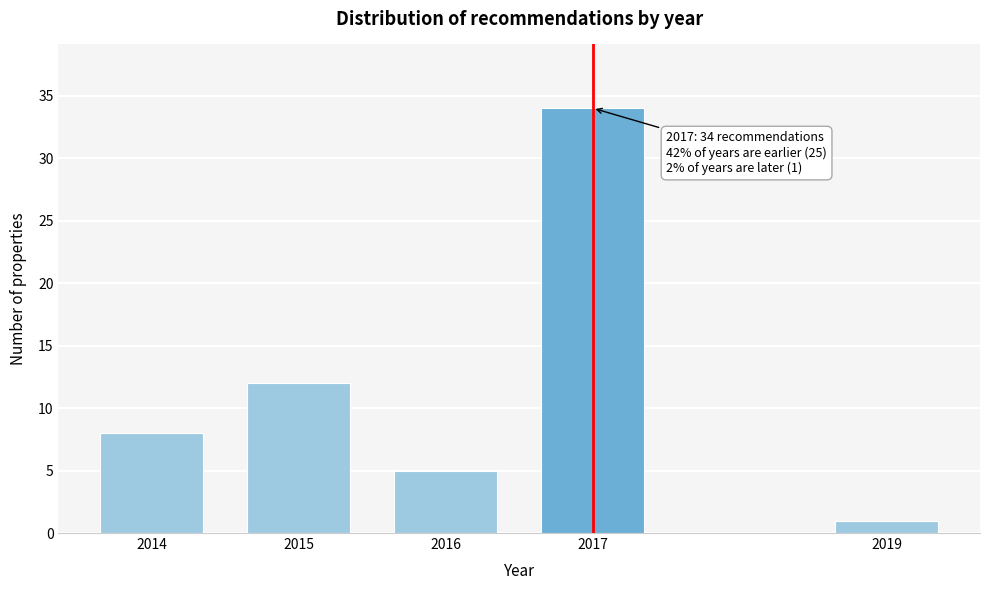

Reading right to left, what are all the values shown in this chart?

1	34	5	12	8